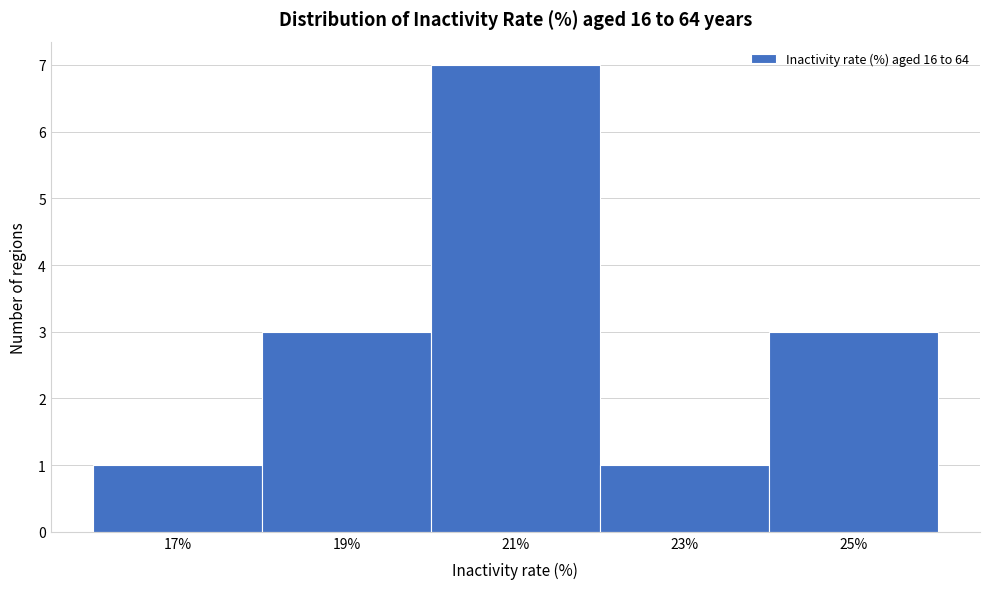

Reading right to left, transcribe all the data shown in this chart.

25%=3	23%=1	21%=7	19%=3	17%=1